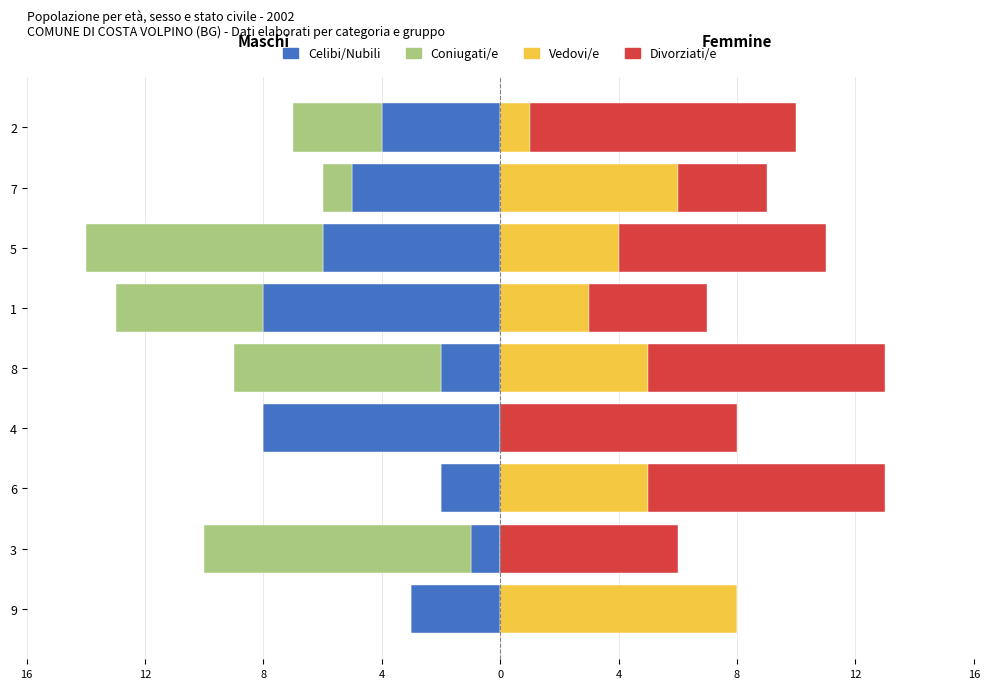

True or false: Coniugati/e has a value of -7 at 1.

False